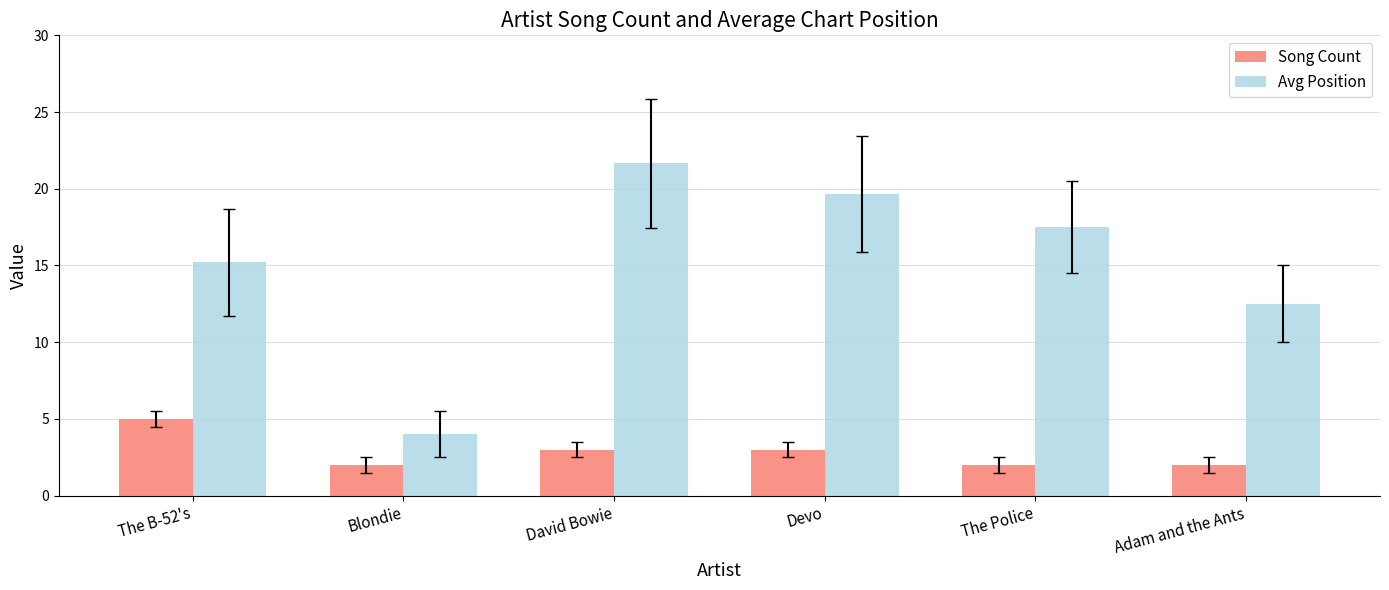

Rank the series at David Bowie from lowest to highest value.

Song Count, Avg Position